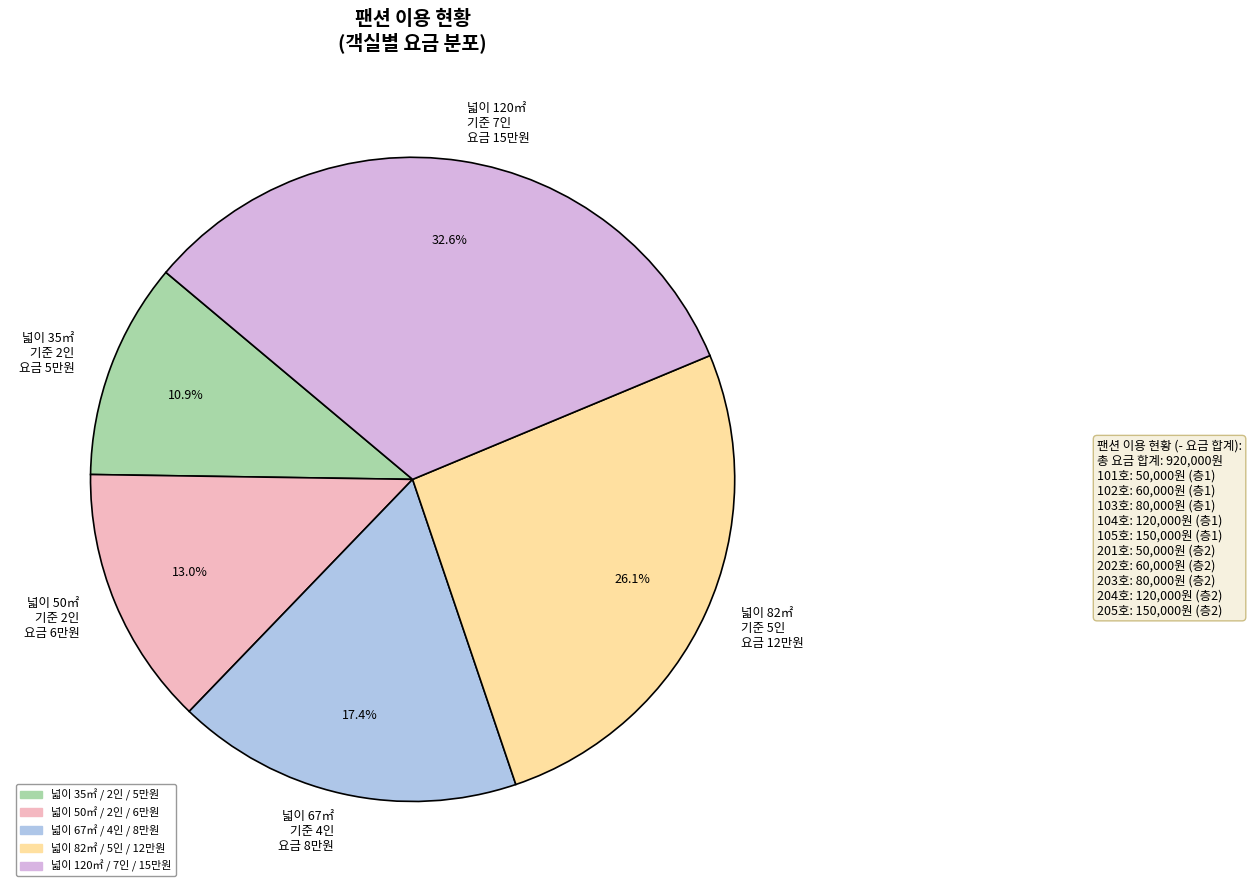

Do 넓이 67㎡ 기준 4인 요금 8만원 and 넓이 50㎡ 기준 2인 요금 6만원 together represent more than half of the pie?

No